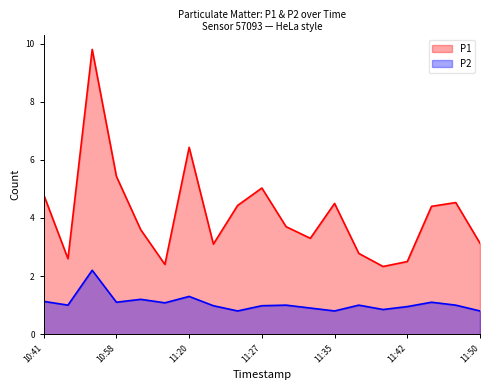

True or false: P2 and P1 cross at least once.

False